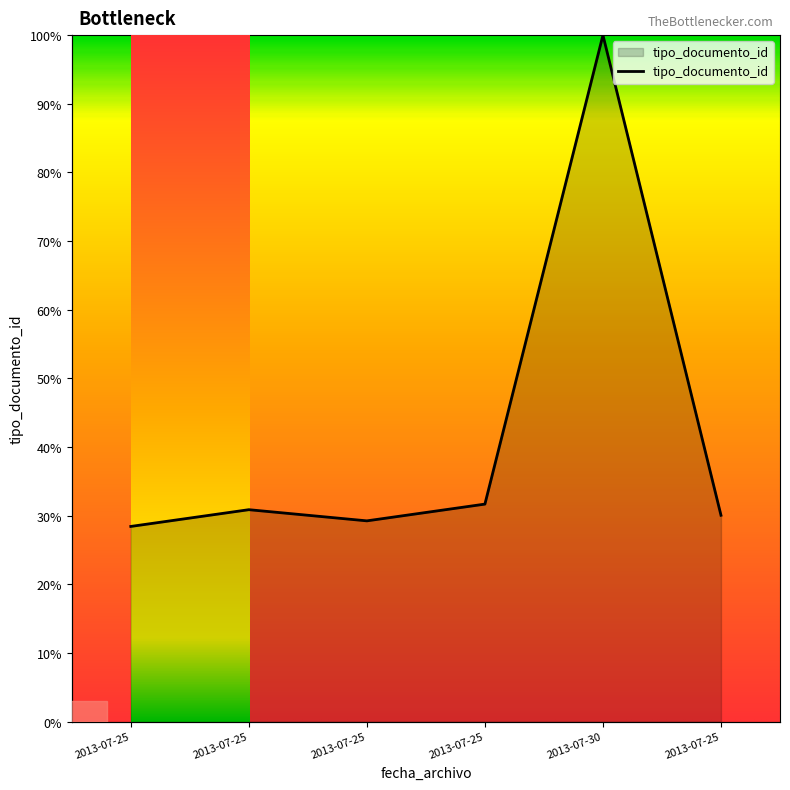

Does the chart display data point markers on the line(s)?

No